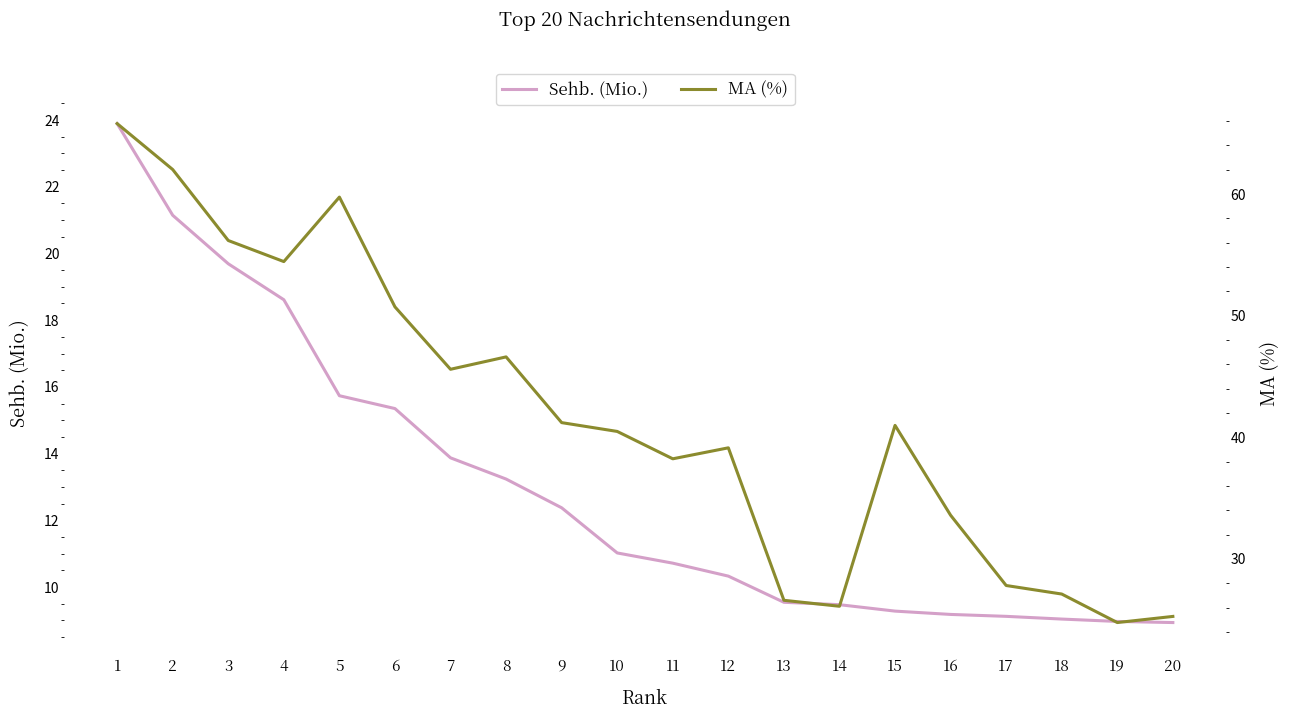

Is it true that MA (%) equals 65.8 at 1?

True